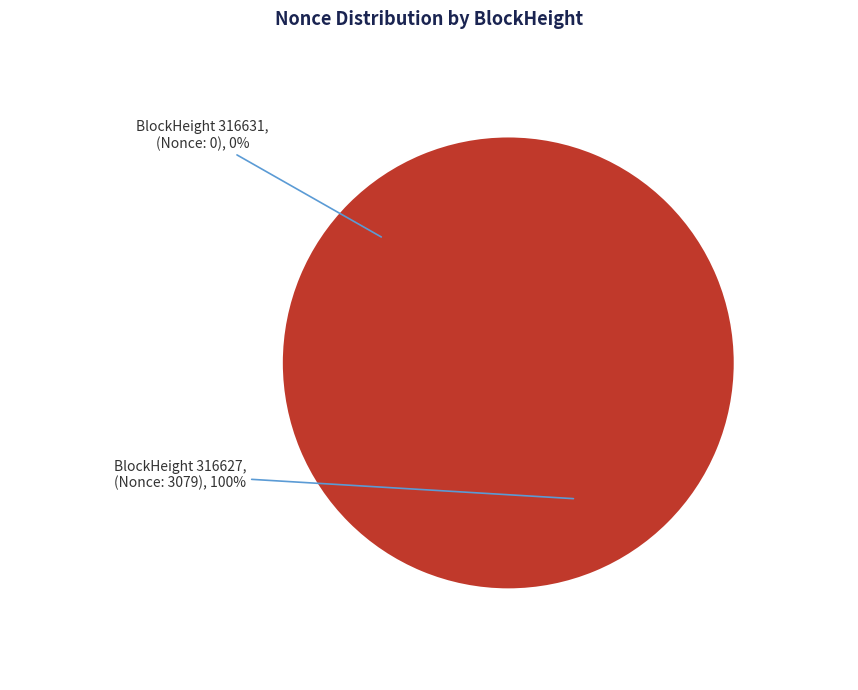

What is the total percentage of 316627 and 316631?

100.0%